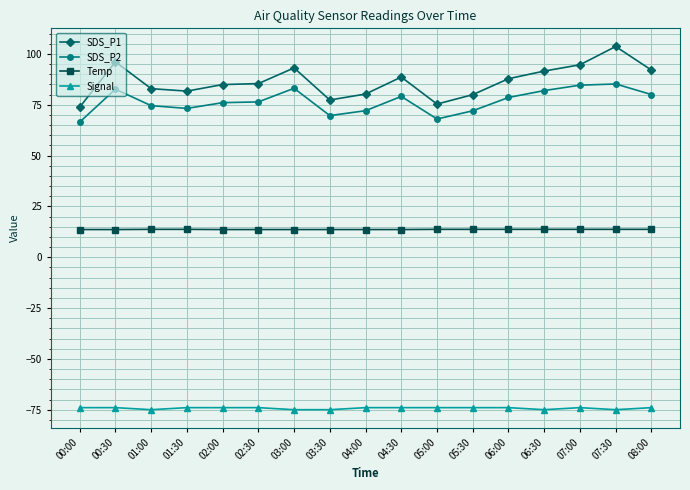

What is the sum of all SDS_P2 values?

1303.3